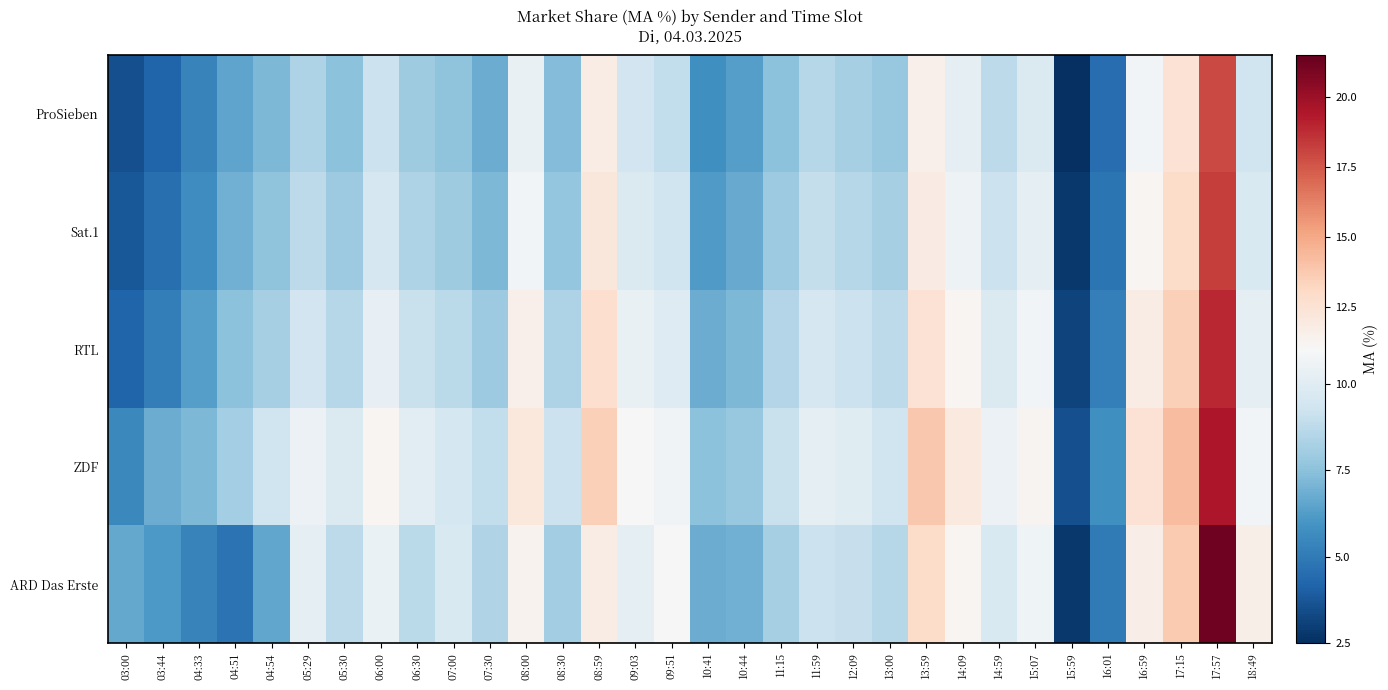

Reading left to right, what are all the values shown in this chart?

ARD Das Erste: 03:00=6.6	03:44=6.1	04:33=5.3	04:51=4.7	04:54=6.6	05:29=10.2	05:30=8.8	06:00=10.4	06:30=8.7	07:00=9.7	07:30=8.4	08:00=11.4	08:30=8.0	08:59=11.8	09:03=10.2	09:51=11.0	10:41=6.8	10:44=6.9	11:15=8.2	11:59=9.2	12:09=9.0	13:00=8.6	13:59=12.9	14:09=11.2	14:59=9.7	15:07=10.6	15:59=2.8	16:01=5.0	16:59=11.7	17:15=13.8	17:57=21.2	18:49=11.6
ZDF: 03:00=5.5	03:44=6.8	04:33=7.2	04:51=8.1	04:54=9.3	05:29=10.5	05:30=9.8	06:00=11.2	06:30=10.1	07:00=9.5	07:30=8.9	08:00=12.1	08:30=9.2	08:59=13.5	09:03=11.0	09:51=10.7	10:41=7.5	10:44=7.8	11:15=9.1	11:59=10.2	12:09=10.0	13:00=9.3	13:59=13.8	14:09=12.0	14:59=10.5	15:07=11.3	15:59=3.5	16:01=5.8	16:59=12.5	17:15=14.2	17:57=19.5	18:49=10.8
RTL: 03:00=4.2	03:44=5.1	04:33=6.3	04:51=7.5	04:54=8.2	05:29=9.4	05:30=8.6	06:00=10.3	06:30=9.1	07:00=8.7	07:30=7.9	08:00=11.5	08:30=8.4	08:59=12.8	09:03=10.4	09:51=9.9	10:41=6.8	10:44=7.2	11:15=8.5	11:59=9.6	12:09=9.2	13:00=8.8	13:59=12.5	14:09=11.2	14:59=9.8	15:07=10.8	15:59=3.1	16:01=5.2	16:59=11.8	17:15=13.5	17:57=18.9	18:49=10.2
Sat.1: 03:00=3.8	03:44=4.6	04:33=5.7	04:51=6.9	04:54=7.6	05:29=8.8	05:30=7.9	06:00=9.6	06:30=8.4	07:00=8.0	07:30=7.2	08:00=10.8	08:30=7.7	08:59=12.2	09:03=9.8	09:51=9.3	10:41=6.2	10:44=6.7	11:15=7.9	11:59=9.0	12:09=8.6	13:00=8.2	13:59=11.9	14:09=10.6	14:59=9.2	15:07=10.2	15:59=2.8	16:01=4.8	16:59=11.2	17:15=12.9	17:57=18.3	18:49=9.7
ProSieben: 03:00=3.5	03:44=4.2	04:33=5.3	04:51=6.5	04:54=7.2	05:29=8.4	05:30=7.5	06:00=9.2	06:30=8.0	07:00=7.6	07:30=6.8	08:00=10.4	08:30=7.3	08:59=11.8	09:03=9.4	09:51=8.9	10:41=5.8	10:44=6.3	11:15=7.5	11:59=8.6	12:09=8.2	13:00=7.8	13:59=11.5	14:09=10.2	14:59=8.8	15:07=9.8	15:59=2.5	16:01=4.5	16:59=10.8	17:15=12.5	17:57=17.9	18:49=9.3